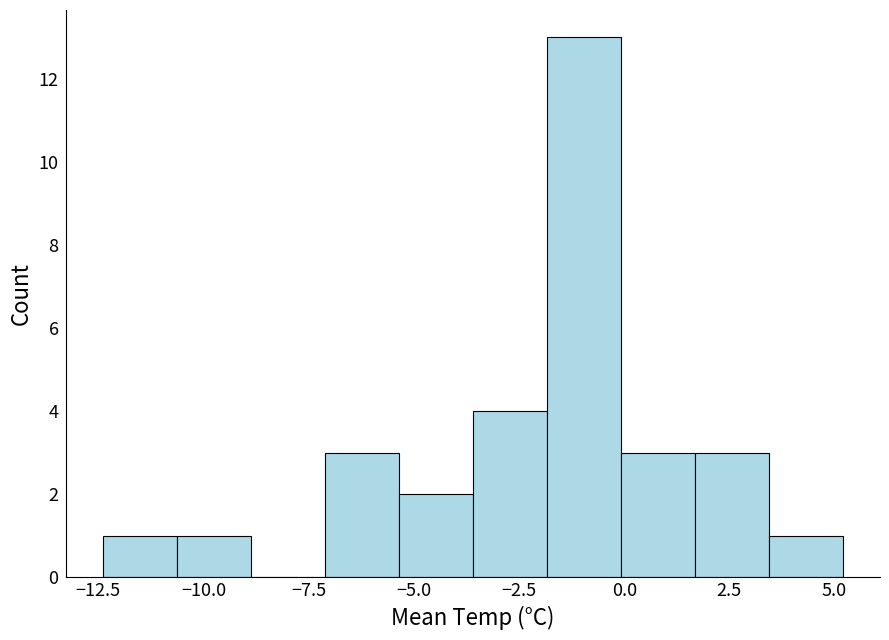

Around what value on the x-axis is the tallest bar? Give the approximate position of its centre, as read against the axis.

-1.0